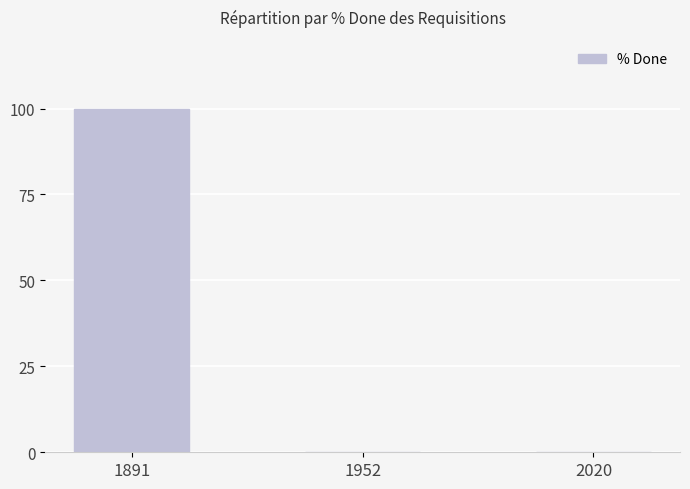

What is the sum of all values?

100